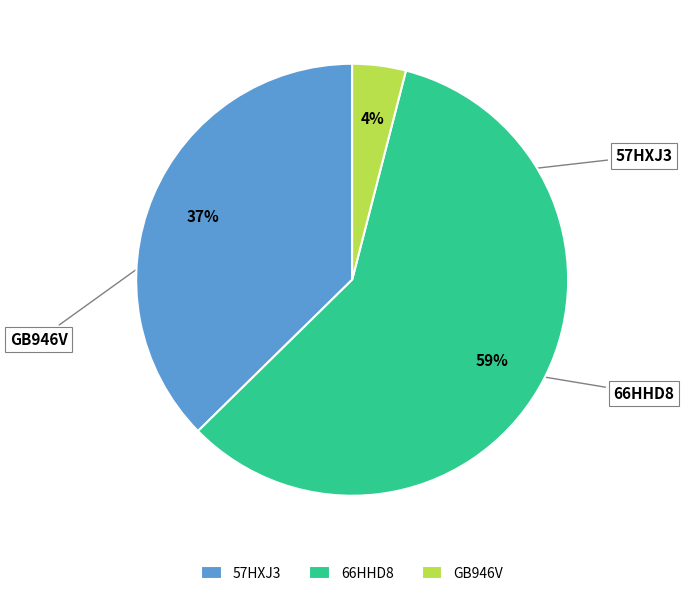

What is the largest slice in the pie chart?

66HHD8